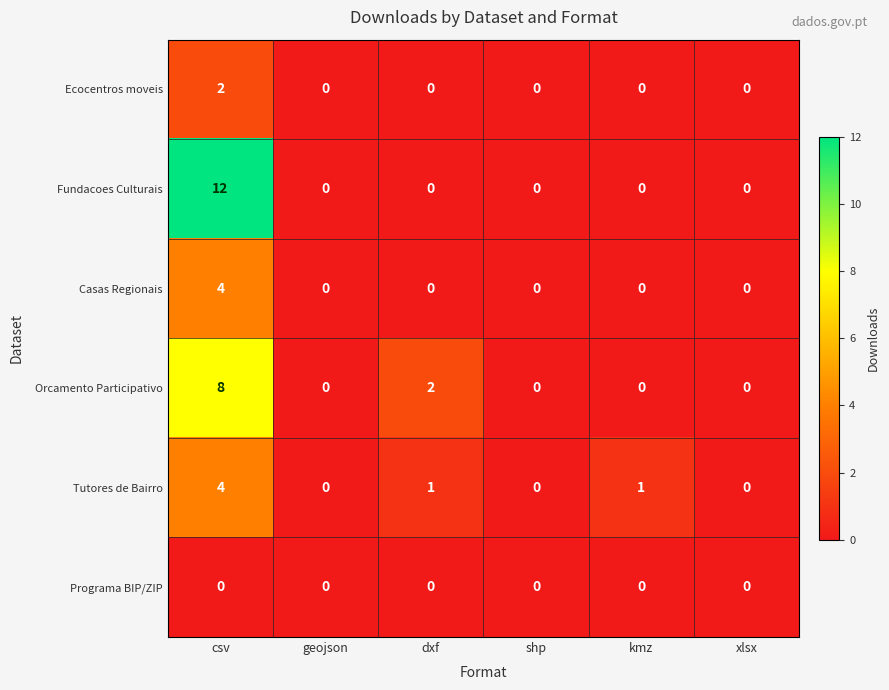

Rank the series by their average value, from lowest to highest.

Programa BIP/ZIP, Ecocentros moveis, Casas Regionais, Tutores de Bairro, Orcamento Participativo, Fundacoes Culturais